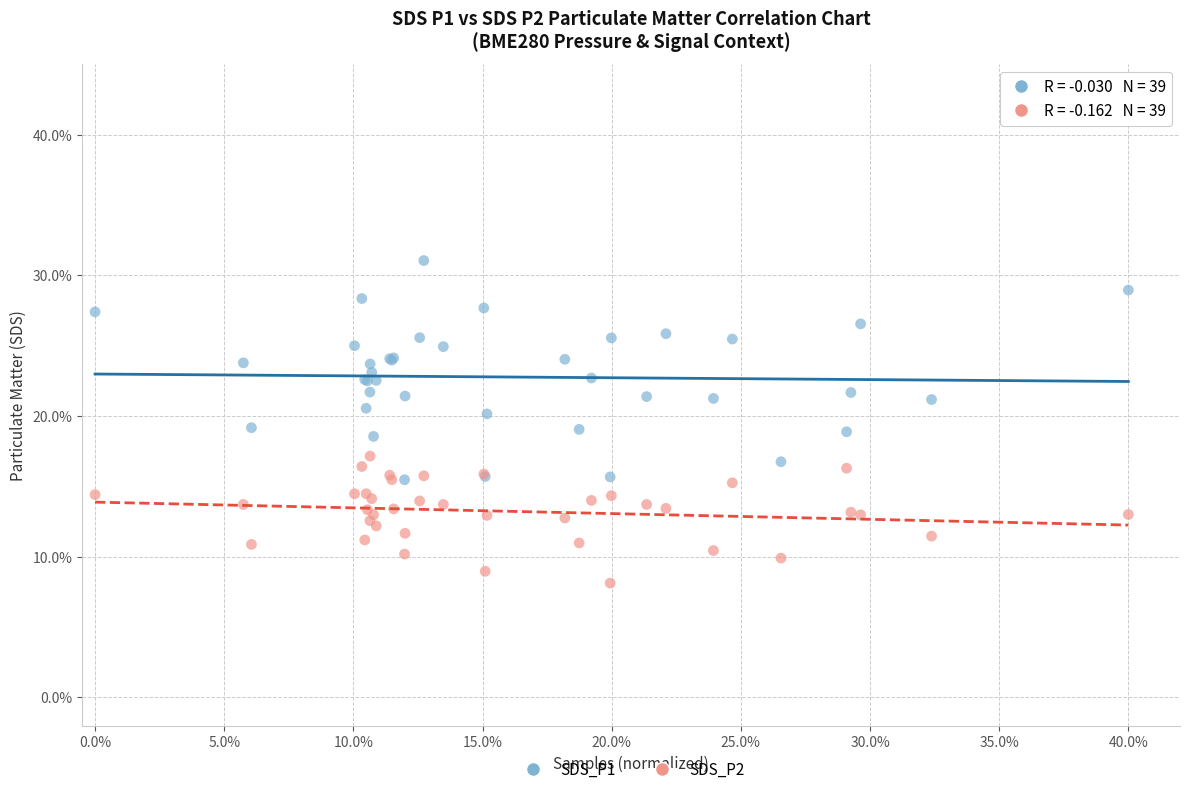

Which series contains the lowest Y value?

SDS_P2